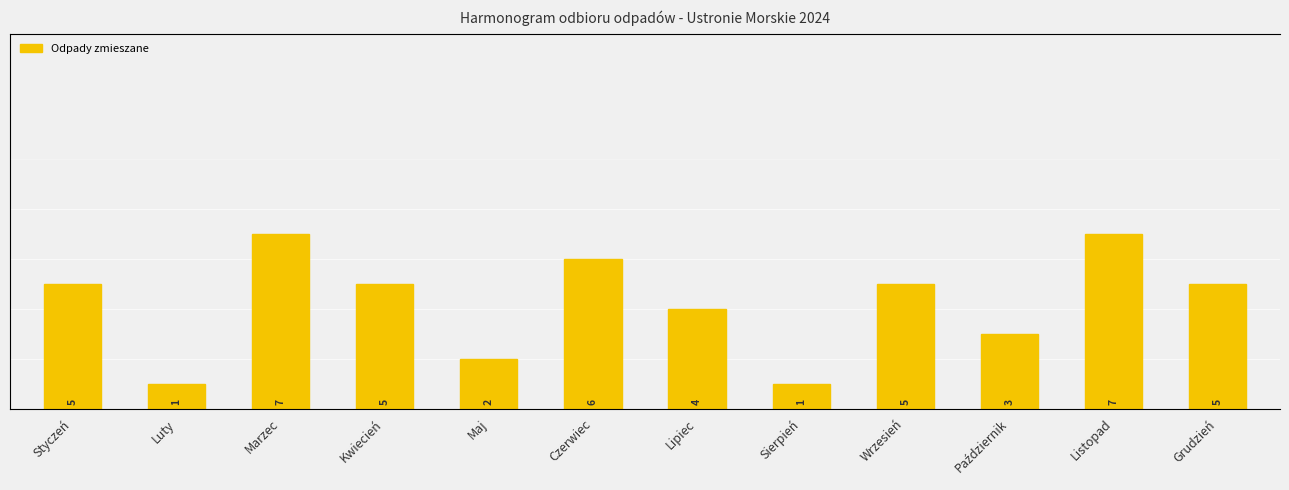

Are the bars horizontal?

No